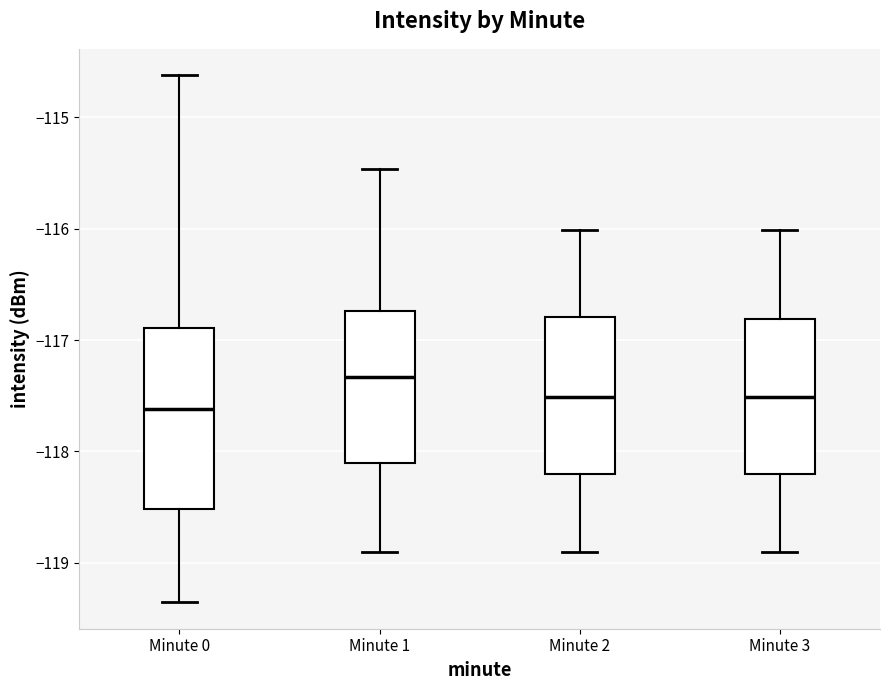

Comparing the boxes themselves (not the whiskers), which one is the tallest?

Minute 0